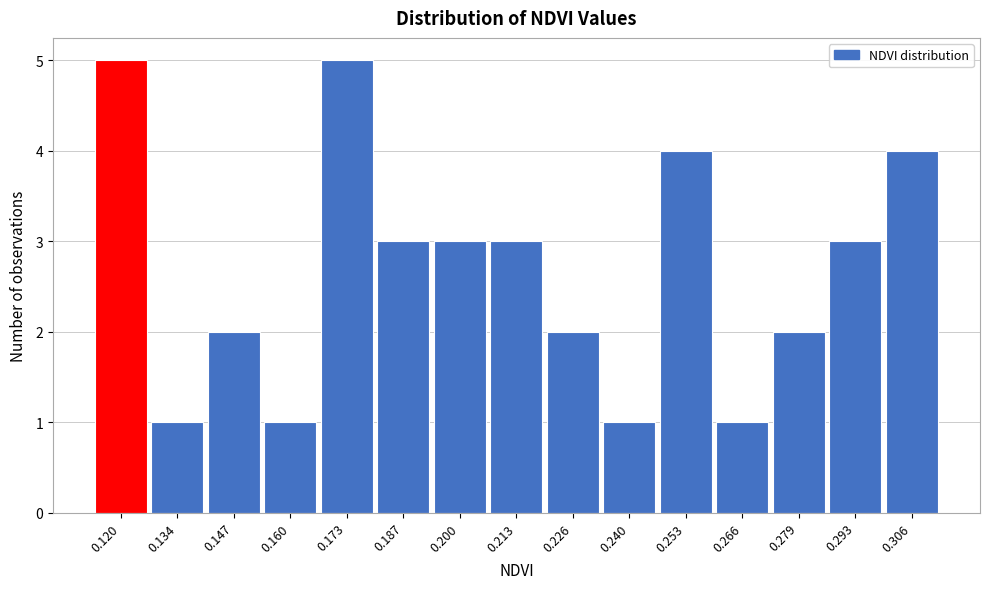

Reading left to right, list every bar in this chart as the range it spans on the x-axis followed by its height. Neither the bar edges nor the heights are printed on the chart, so give them approximately, as read against the axes.

0.114 to 0.126: 5
0.126 to 0.140: 1
0.140 to 0.154: 2
0.154 to 0.166: 1
0.166 to 0.180: 5
0.180 to 0.194: 3
0.194 to 0.206: 3
0.206 to 0.220: 3
0.220 to 0.232: 2
0.232 to 0.246: 1
0.246 to 0.260: 4
0.260 to 0.272: 1
0.272 to 0.286: 2
0.286 to 0.300: 3
0.300 to 0.312: 4